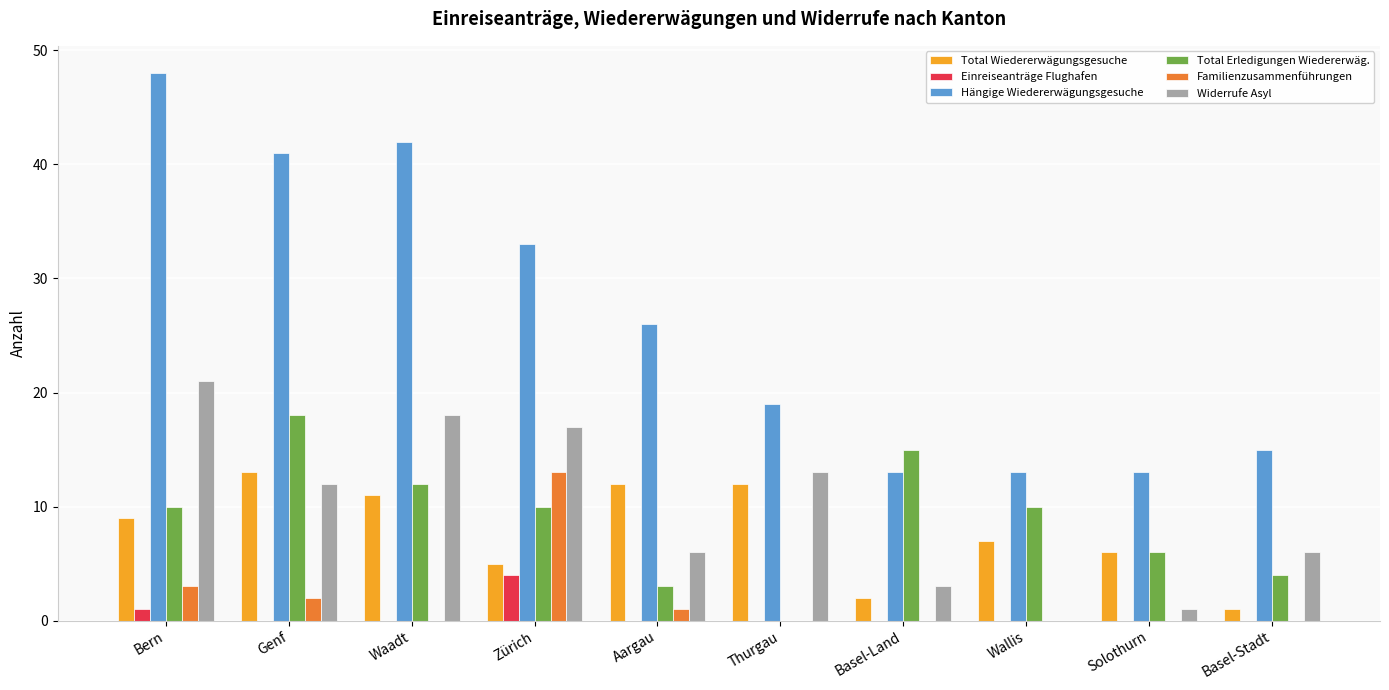

What is the greatest value displayed?

48